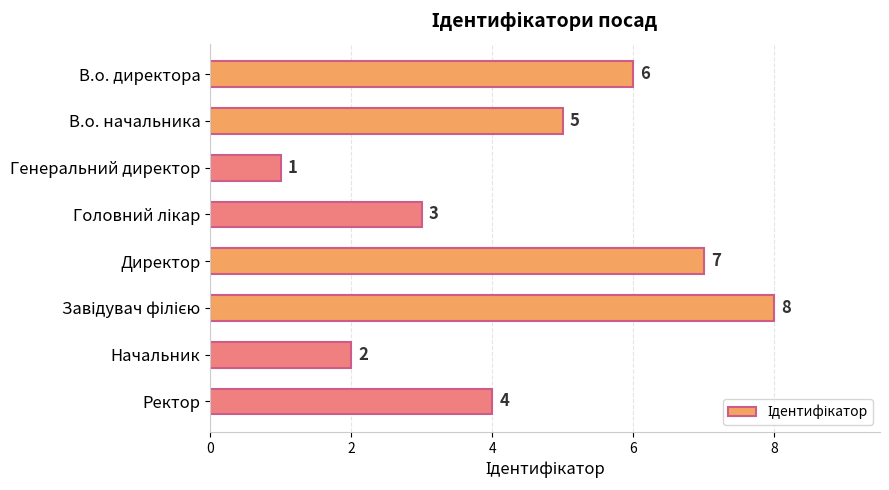

The chart shows a value of 4 at Ректор. True or false?

True